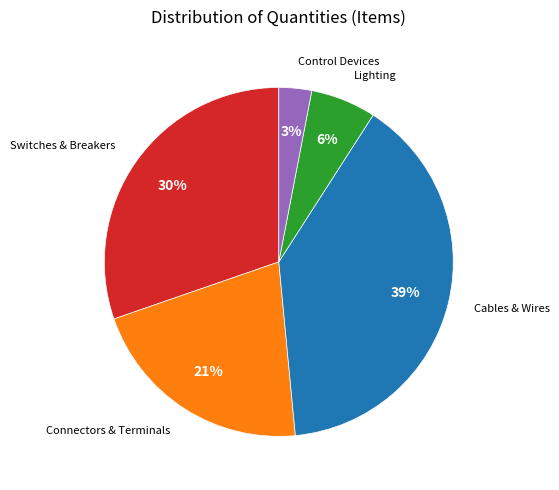

Is there any slice that represents more than half of the pie?

No